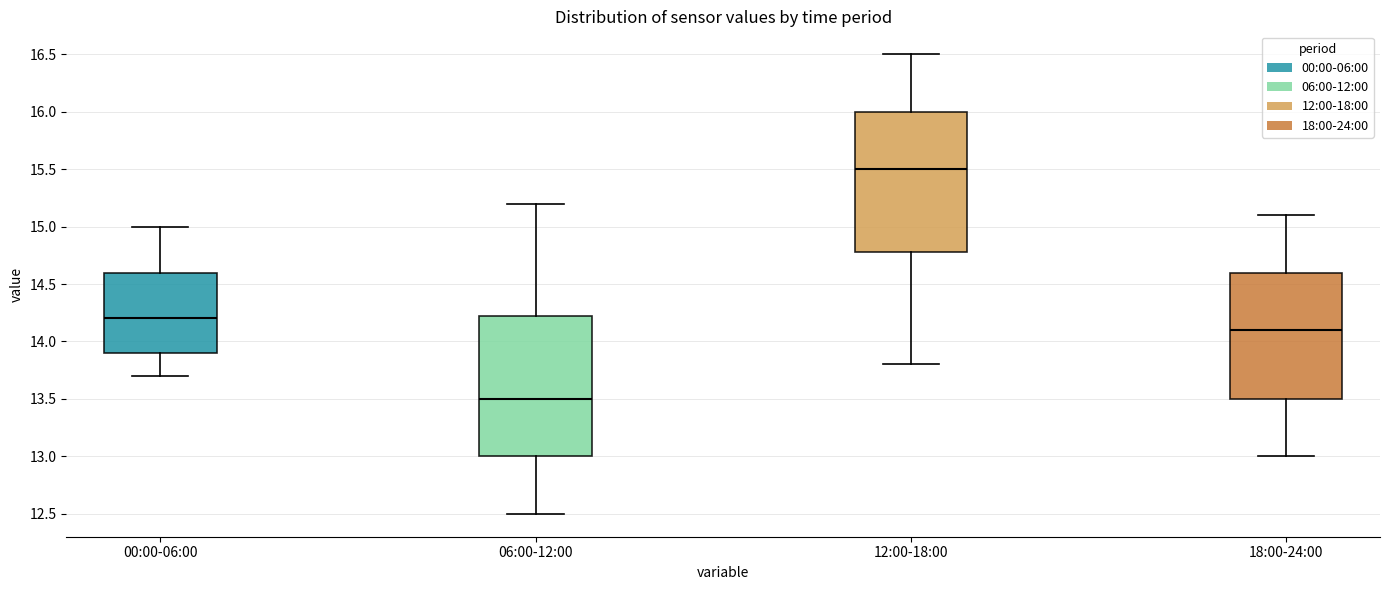

Reading left to right, read every box against the y-axis: the position of its median line, the range the box covers, and the ends of its whiskers. The values are not printed on the chart, so give them approximately, as read against the axis.

00:00-06:00: median 14.20, box 13.90 to 14.60, whiskers 13.70 to 15.00
06:00-12:00: median 13.50, box 13.00 to 14.25, whiskers 12.50 to 15.20
12:00-18:00: median 15.50, box 14.80 to 16.00, whiskers 13.80 to 16.50
18:00-24:00: median 14.10, box 13.50 to 14.60, whiskers 13.00 to 15.10